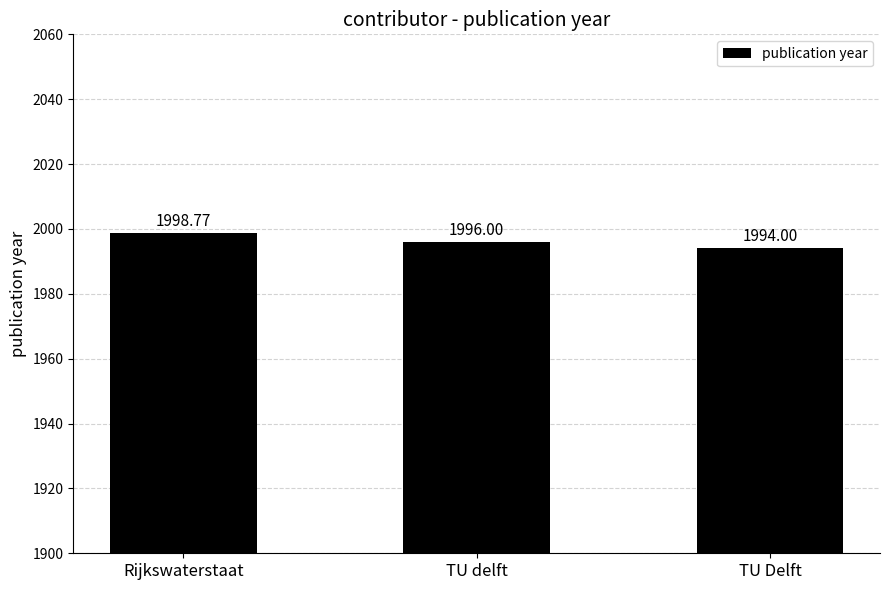

Read the value at TU Delft.

1994.0